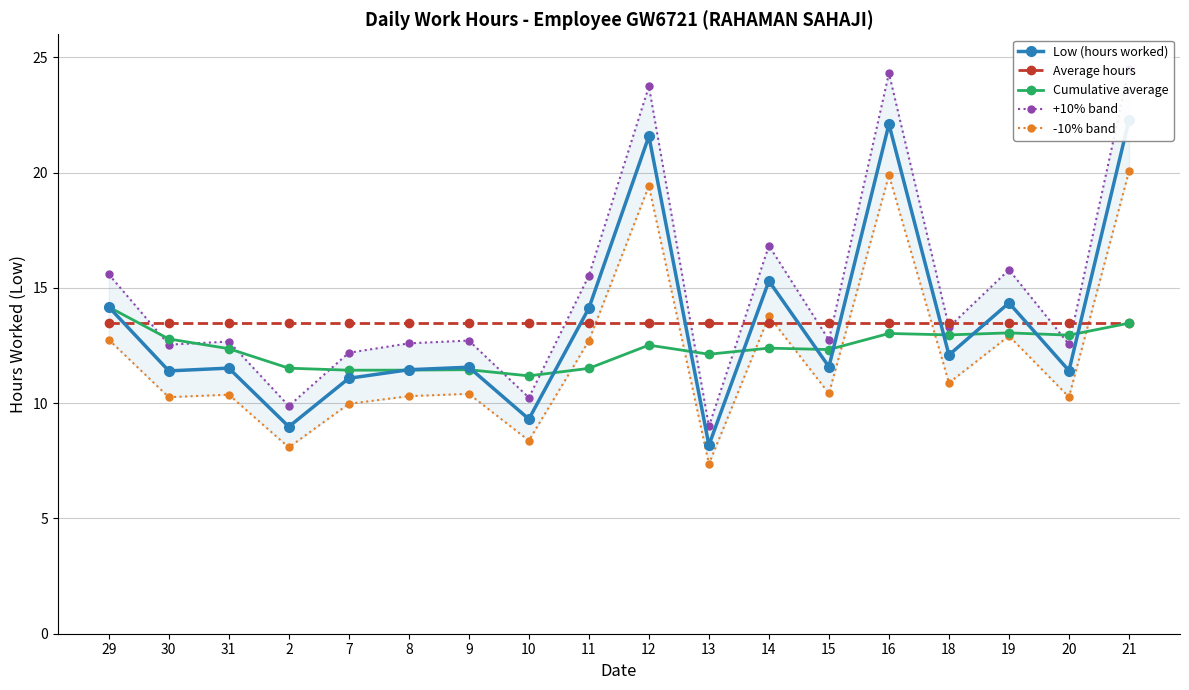

What are all the series names shown in the legend?

Low (hours worked), Average hours, Cumulative average, +10% band, -10% band